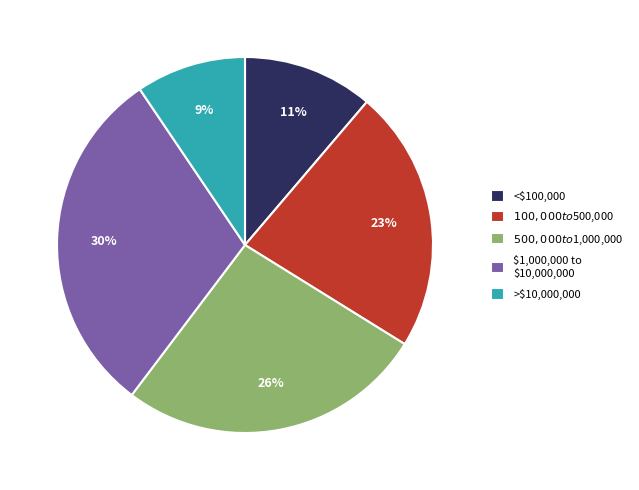

How many segments does this pie chart have?

5